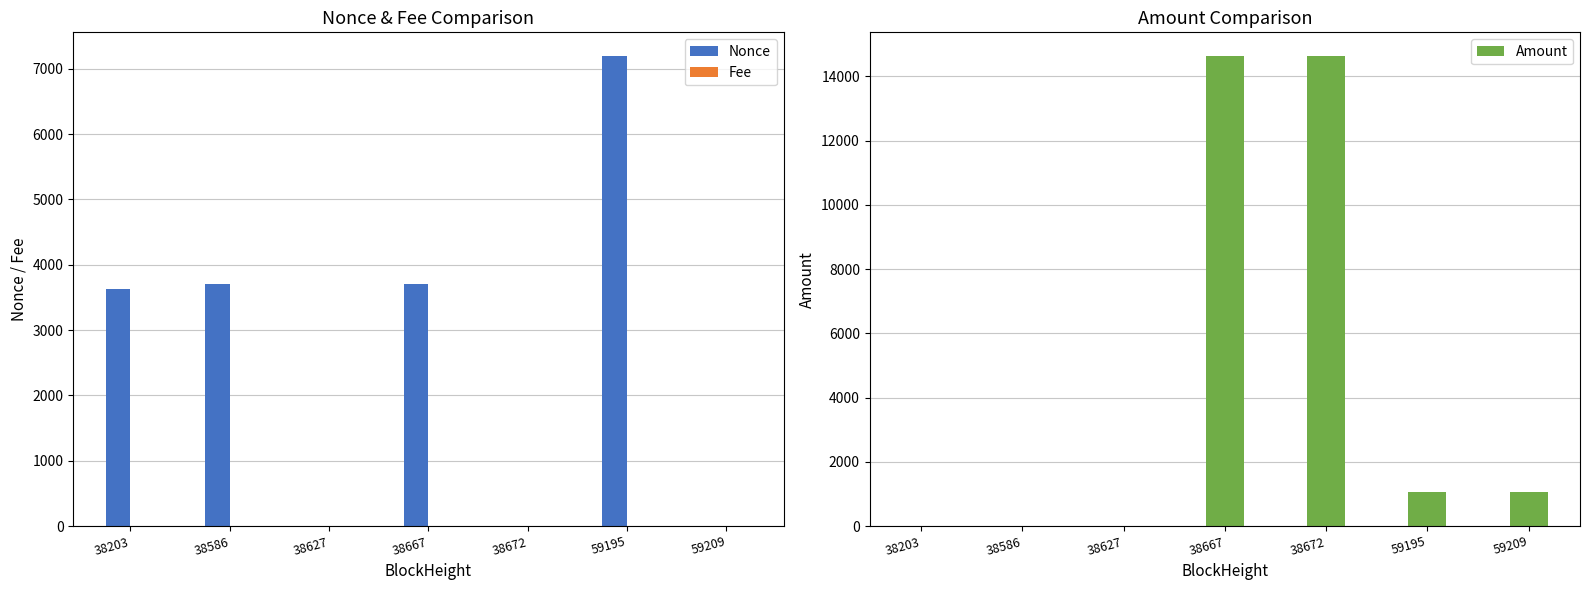

Reading left to right, what are all the values shown in this chart?

Nonce: 3624.0	3701.0	0.0	3712.0	1.0	7199.0	2.0
Fee: 0.1	0.1	0.0	0.1	0.0	0.1	0.0
Amount: 0.9	9.9	8.9	14639.1	14639.1	1068.1	1068.0